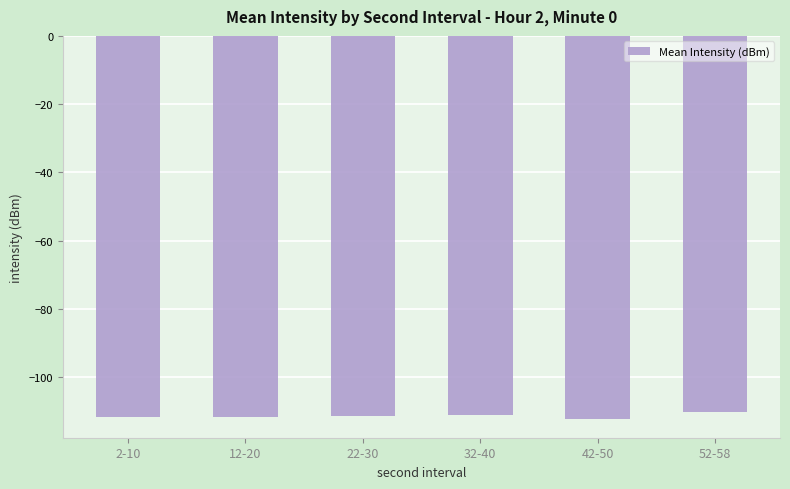

What position from the left is 32-40?

4